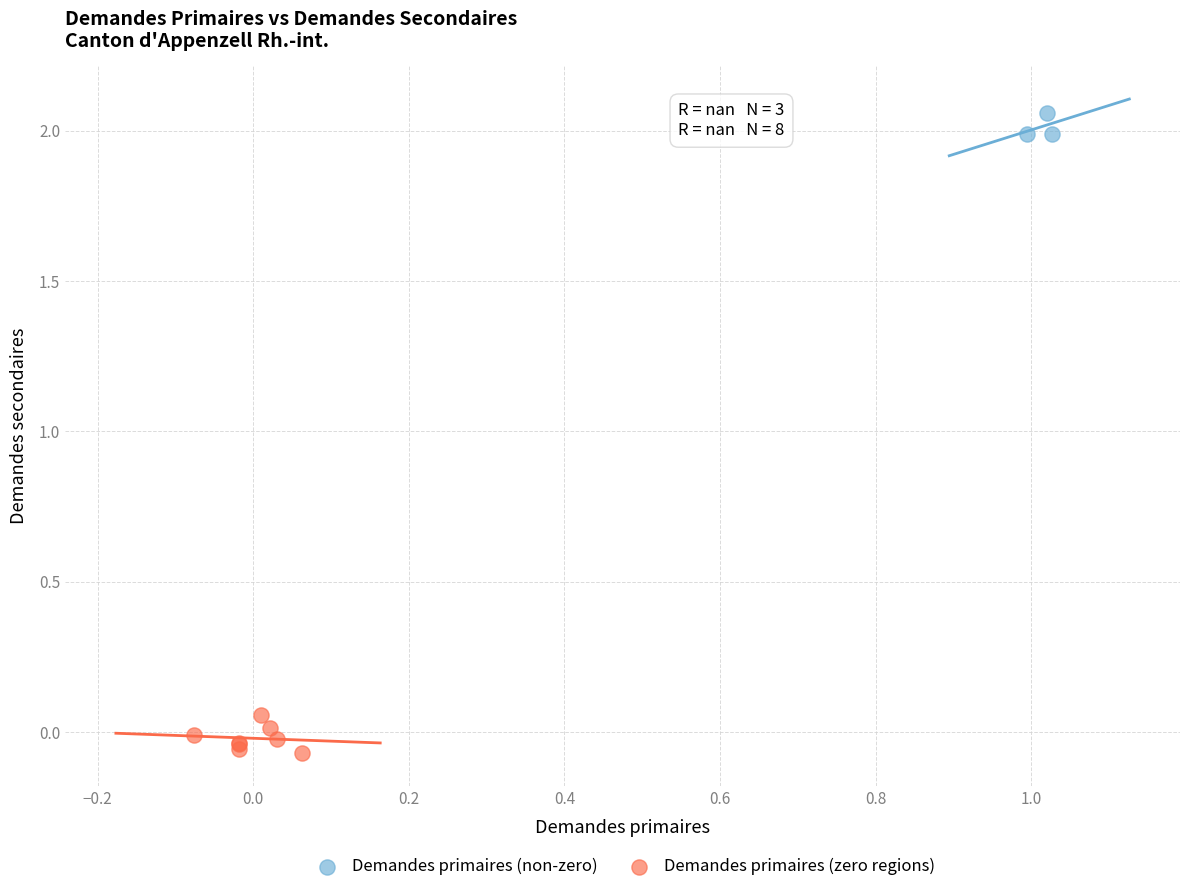

Which series contains the highest Y value?

Demandes primaires (non-zero)